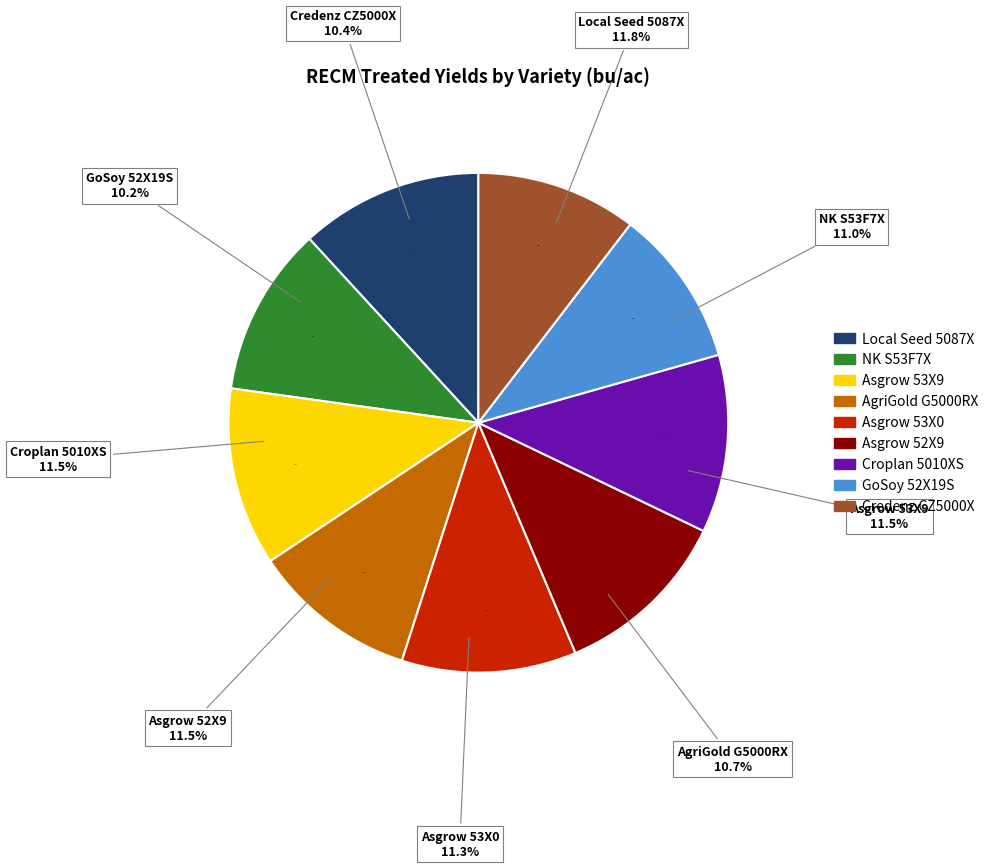

The Local Seed 5087X slice represents 19% of the pie. True or false?

False